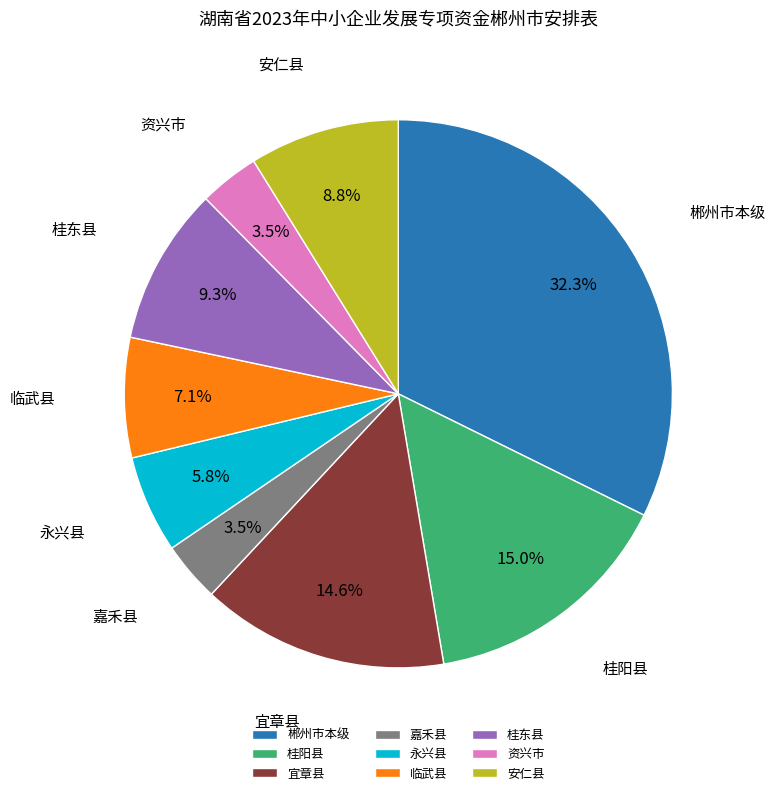

Does any single category account for the majority?

No